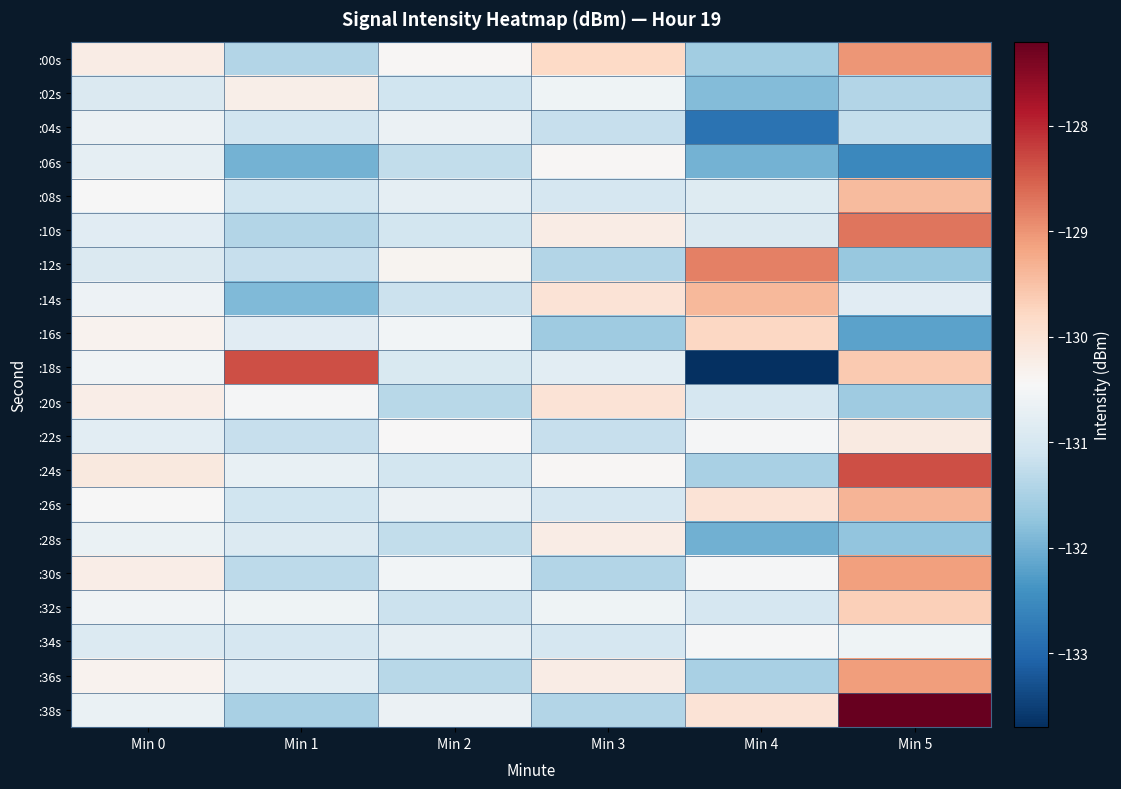

Which label corresponds to the smallest value in the chart?

Min 4